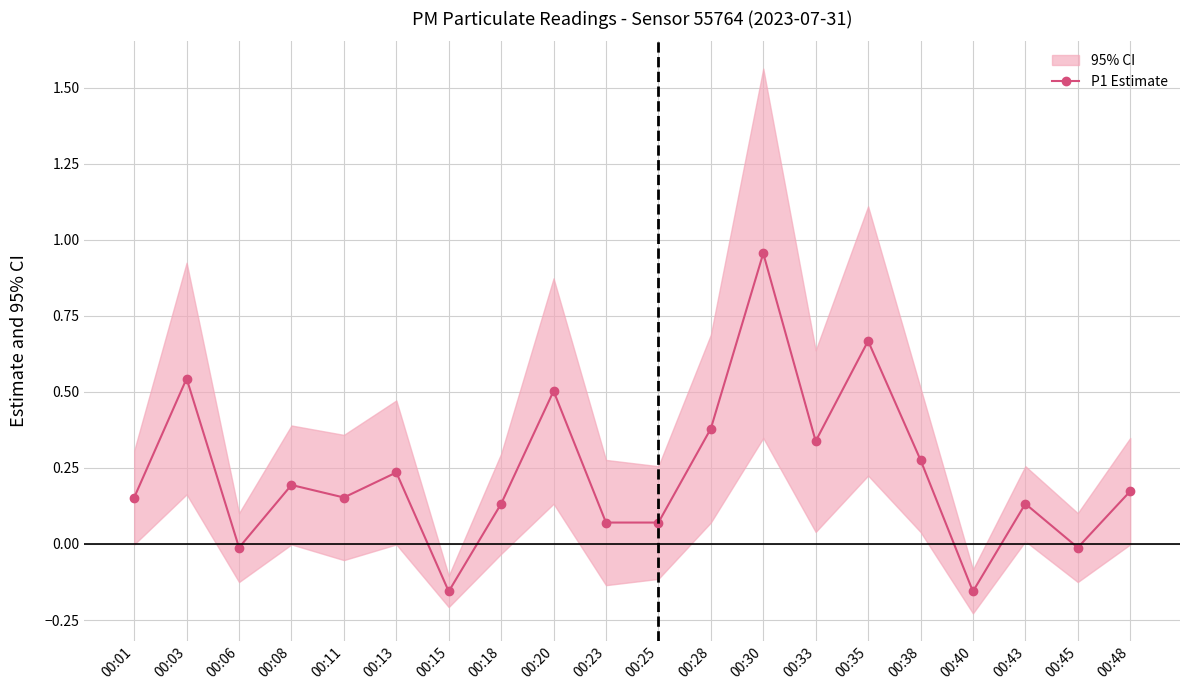

Is it true that the value at 00:13 is 0.2?

True